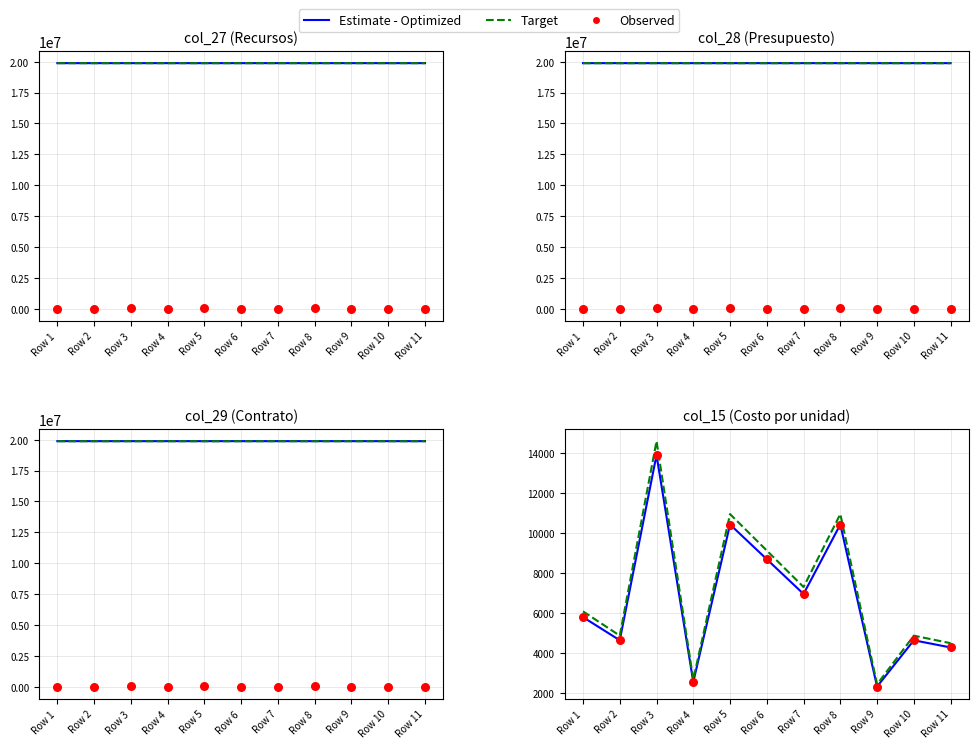

At which category is the sum across all series the highest?

Row 3